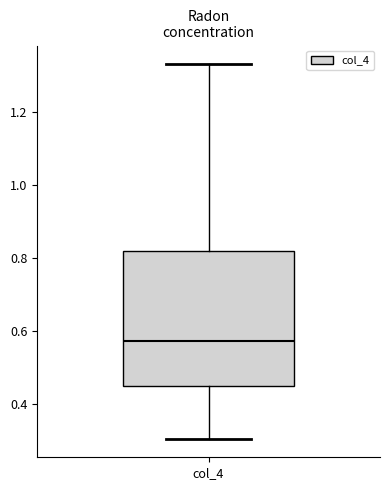

Transcribe this box plot: give where the median line is, the range the box spans, and where the two whiskers end, as read against the y-axis. The values are not printed on the chart, so give them approximately, as read against the axis.

median 0.58, box 0.44 to 0.82, whiskers 0.30 to 1.32